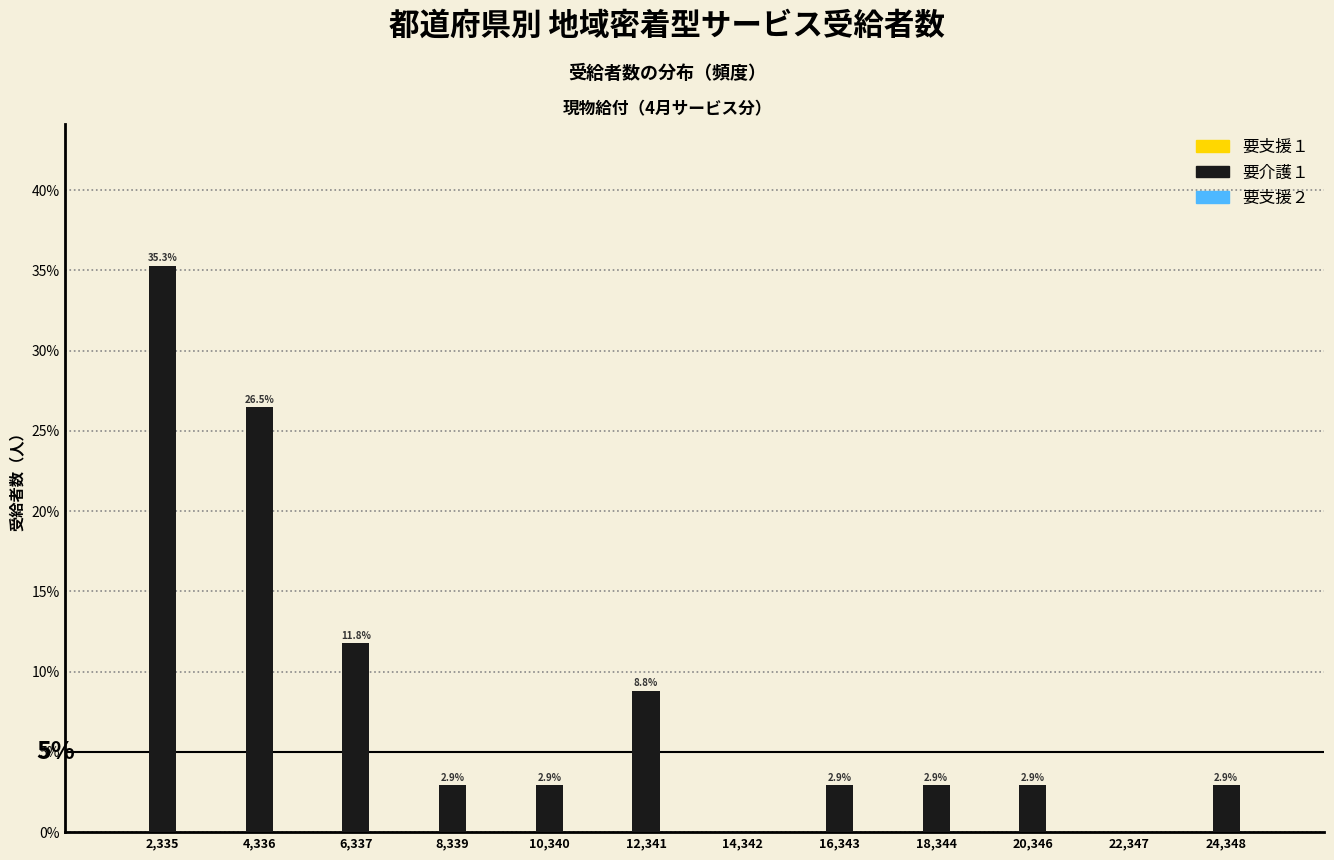

Reading left to right, list all the values displayed in this chart.

2,335=35.3	4,336=26.5	6,337=11.8	8,339=2.9	10,340=2.9	12,341=8.8	14,342=0.0	16,343=2.9	18,344=2.9	20,346=2.9	22,347=0.0	24,348=2.9